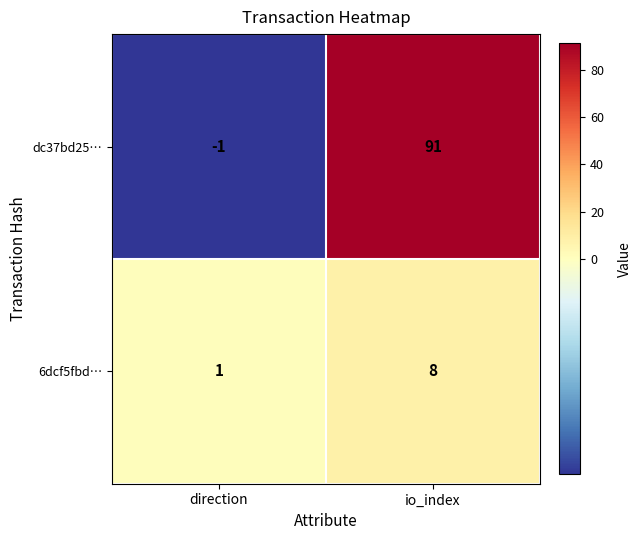

What is the sum of all 6dcf5fbd… values?

9